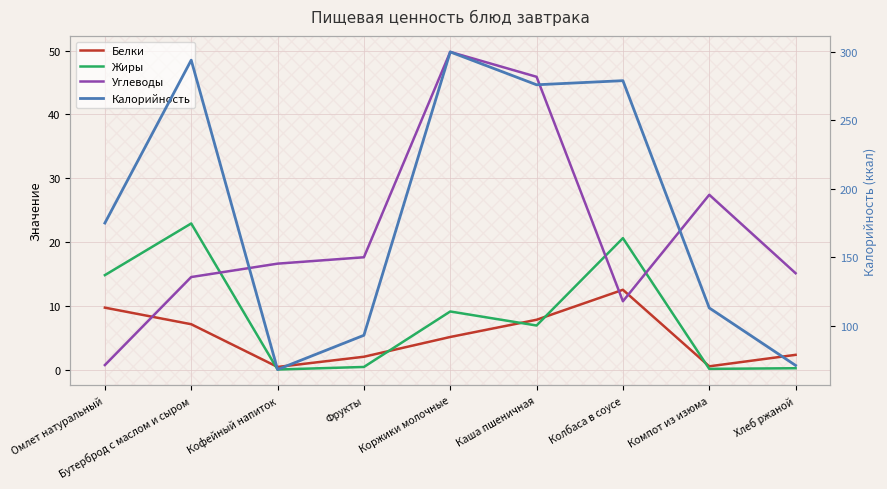

List the labels in order of Калорийность value, smallest first.

Кофейный напиток, Хлеб ржаной, Фрукты, Компот из изюма, Омлет натуральный, Каша пшеничная, Колбаса в соусе, Бутерброд с маслом и сыром, Коржики молочные